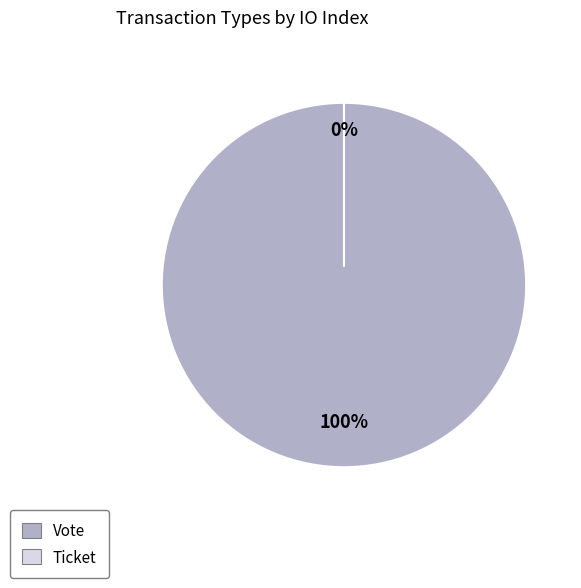

To the nearest percent, what is the difference between the largest and smallest slice percentages?

100%